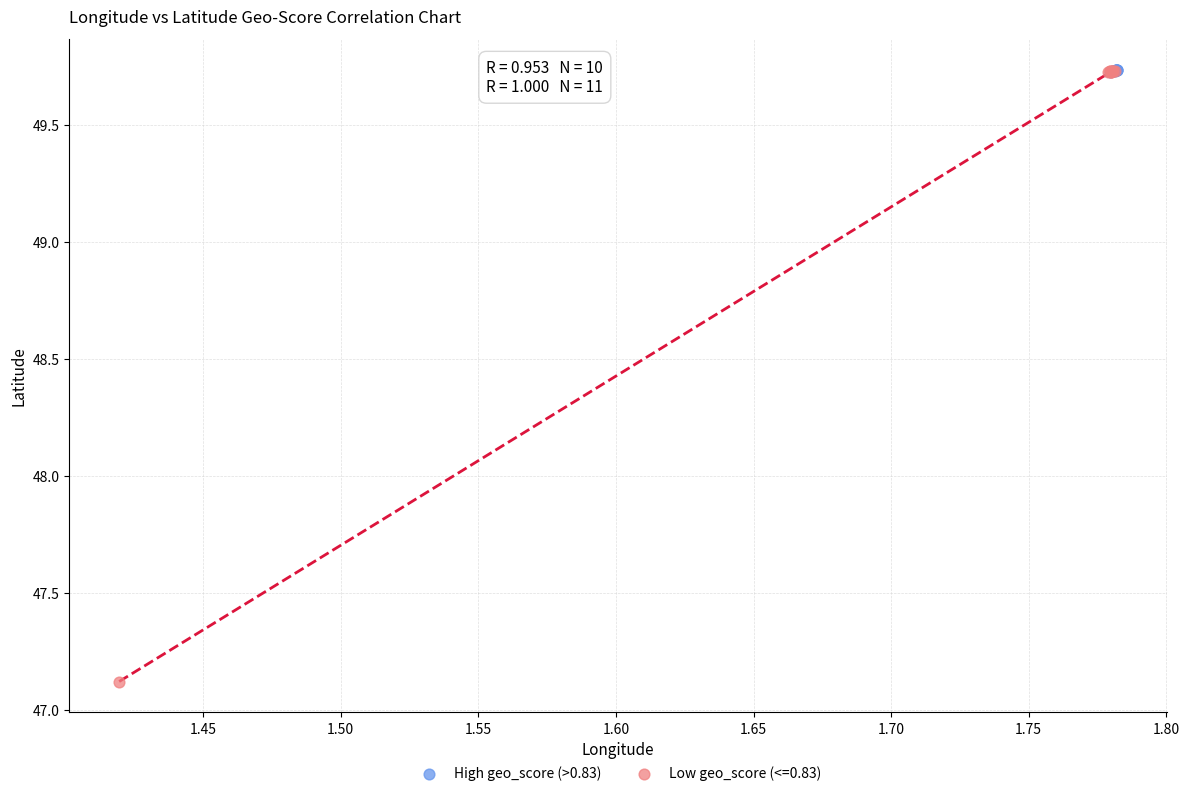

Which series contains the lowest Y value?

Low geo_score (<=0.83)